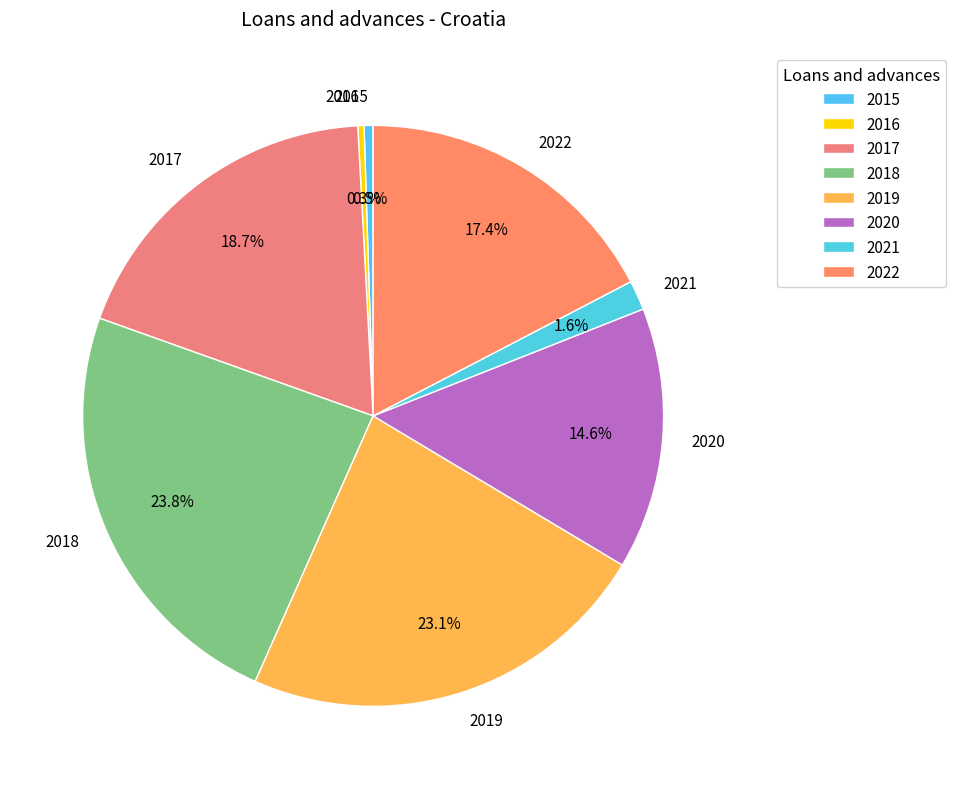

How much of the chart is everything except 2018?

76.2%